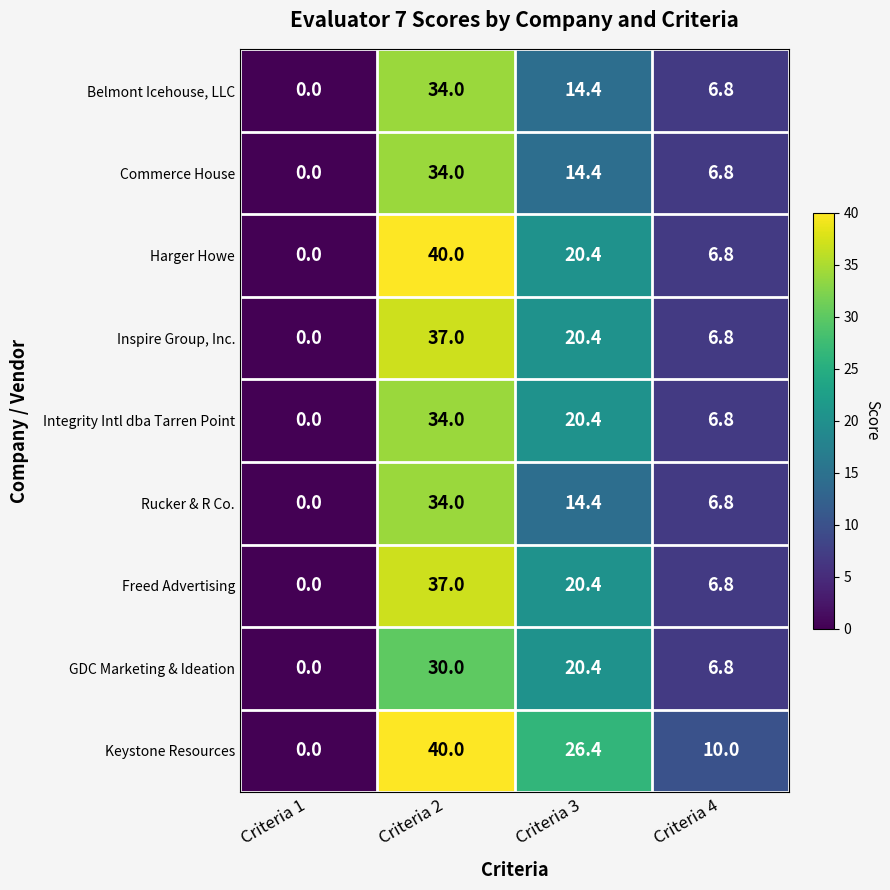

At which category does the chart reach its peak across all series?

Criteria 2